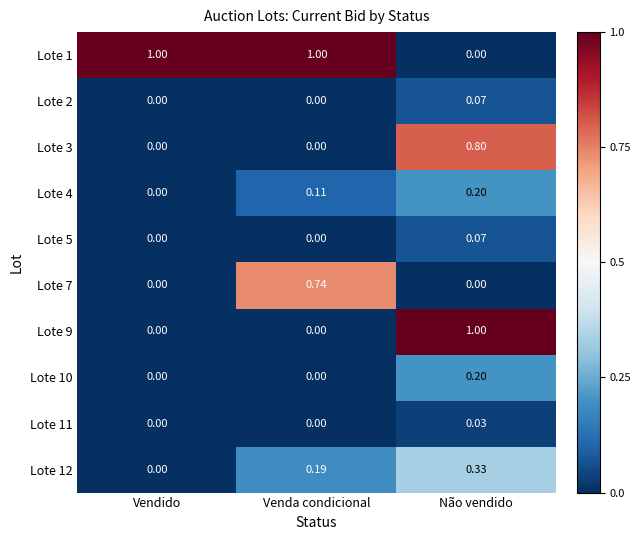

Rank the categories by Lote 12 value from lowest to highest.

Vendido, Venda condicional, Não vendido